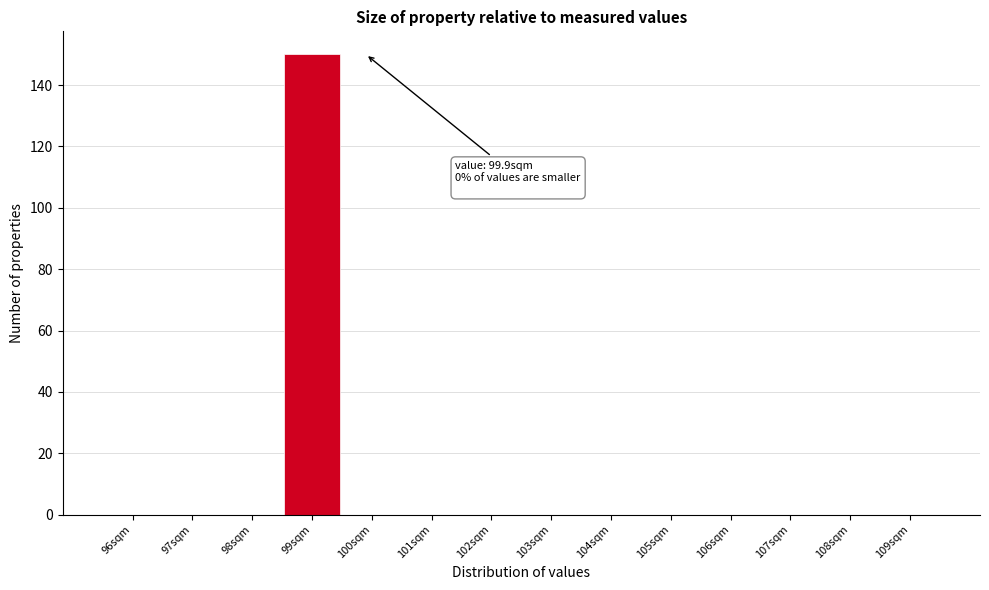

Reading left to right, extract all data points from this chart.

96sqm=0	97sqm=0	98sqm=0	99sqm=150	100sqm=0	101sqm=0	102sqm=0	103sqm=0	104sqm=0	105sqm=0	106sqm=0	107sqm=0	108sqm=0	109sqm=0